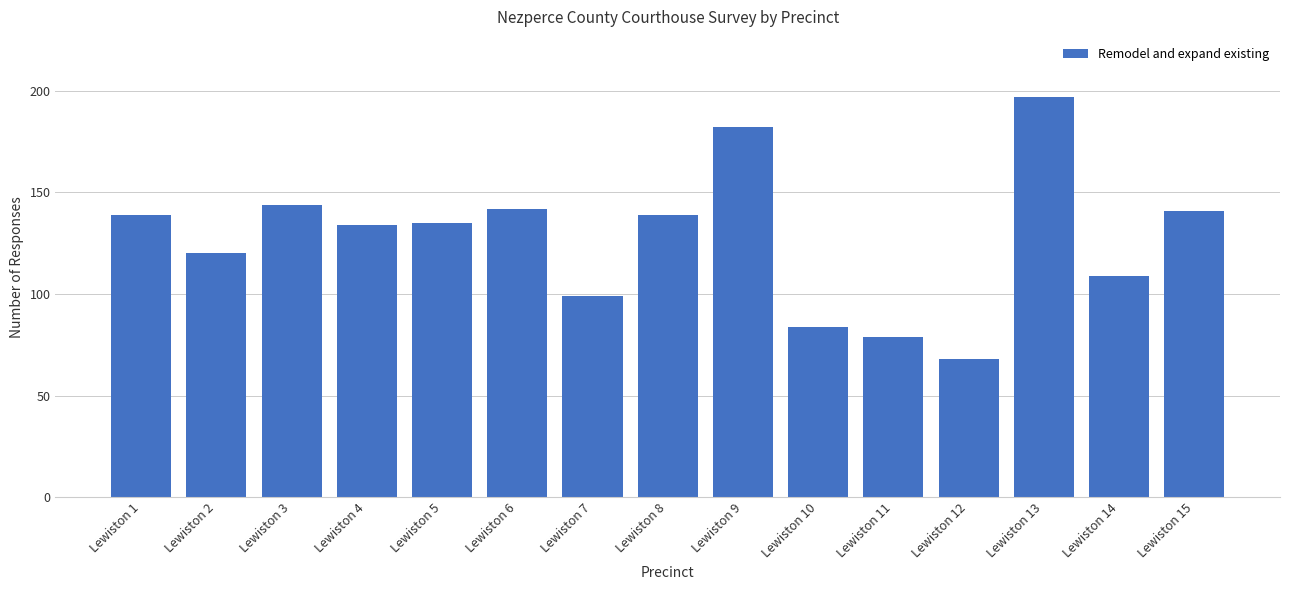

What is the average value?

127